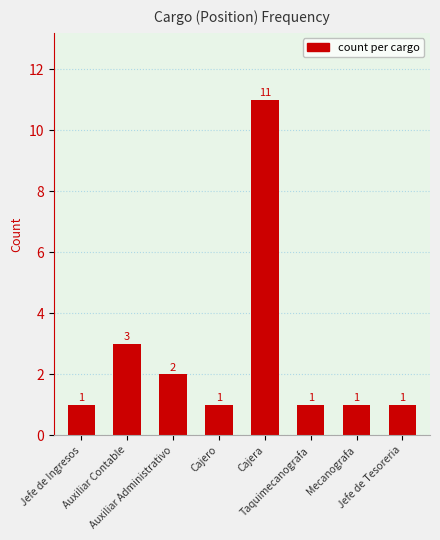

Count the values in the range 1 to 3.

7